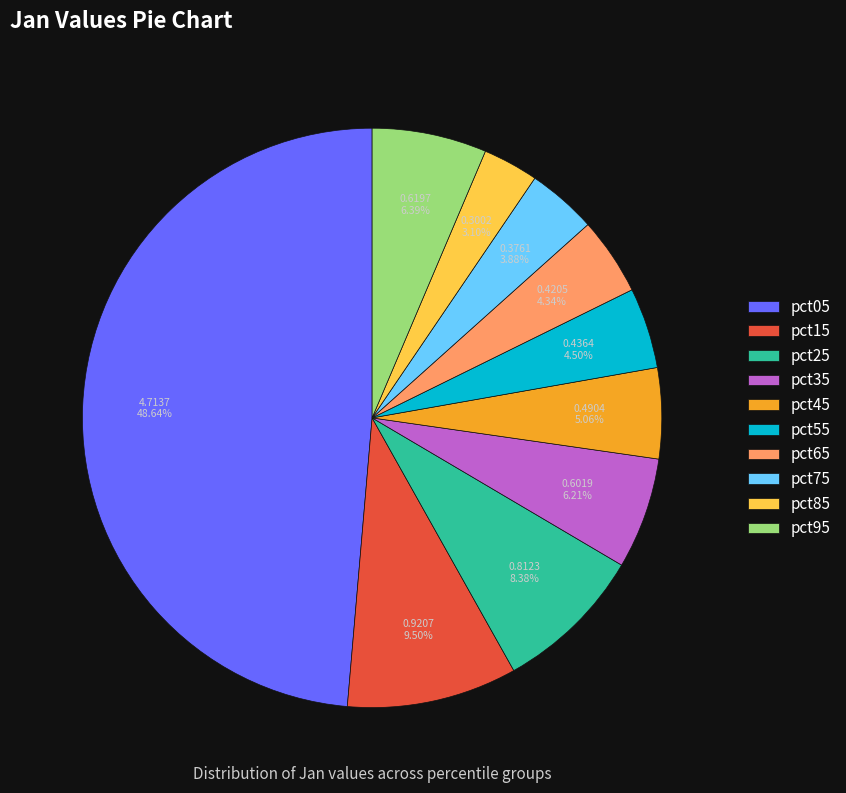

What percentage is NOT represented by pct45?

94.9%